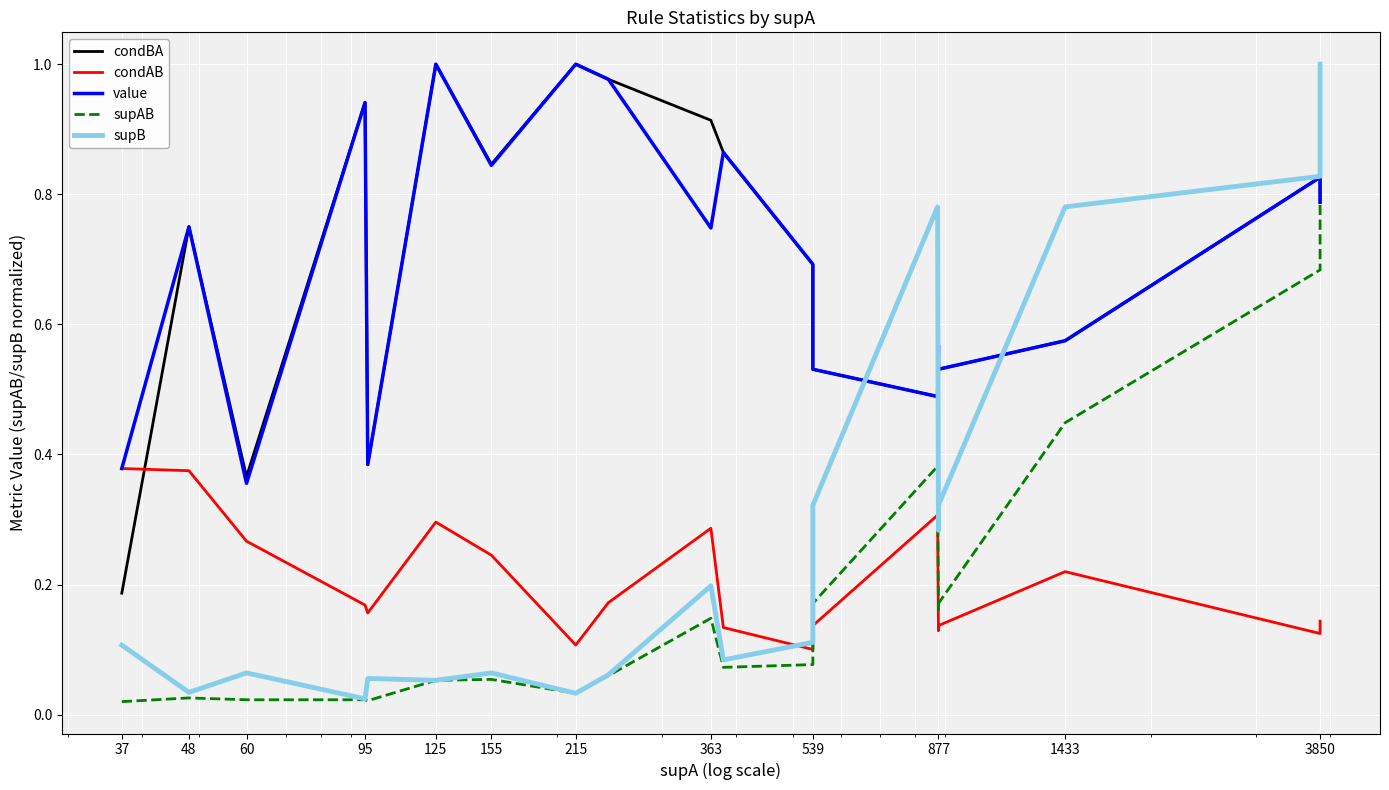

True or false: supAB has more than 1 interior local peaks.

True